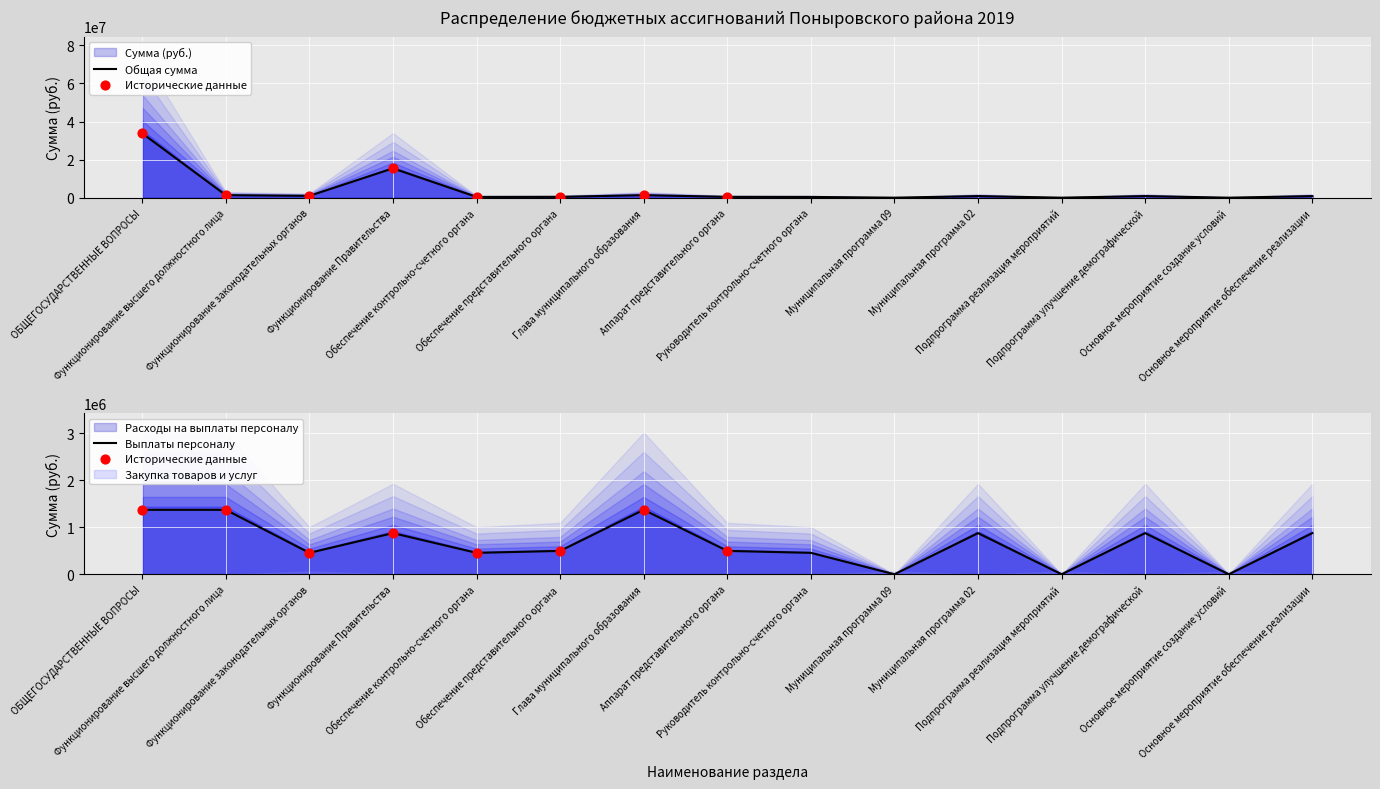

Is the value of Расходы на выплаты персоналу at Муниципальная программа 02 greater than the value of Сумма (руб.) at Основное мероприятие обеспечение реализации?

No